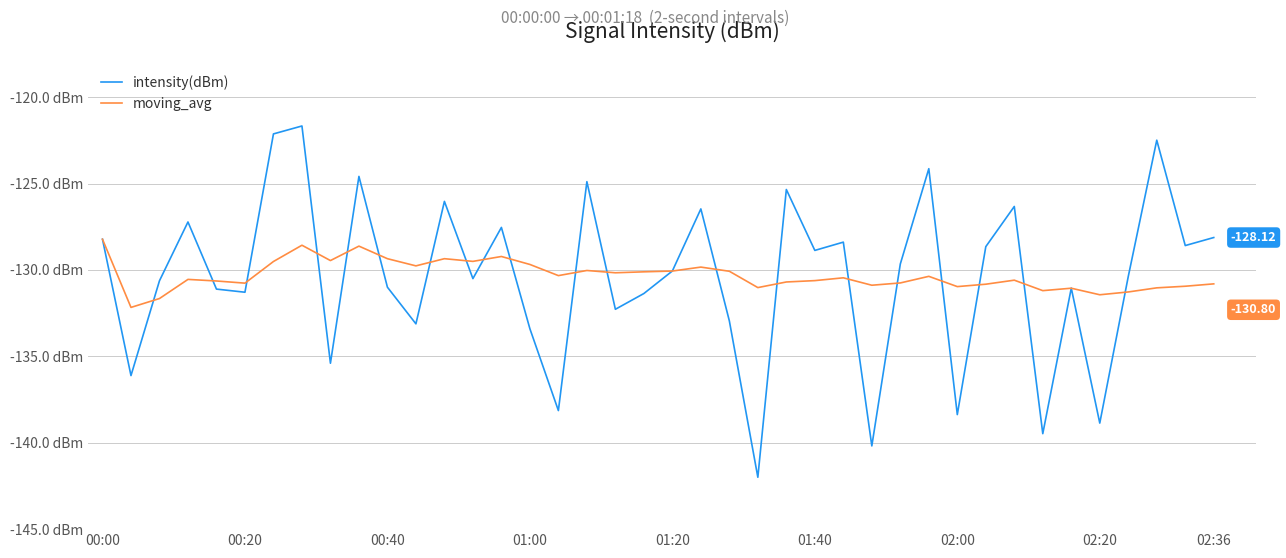

What is the minimum value for intensity(dBm)?

-142.0